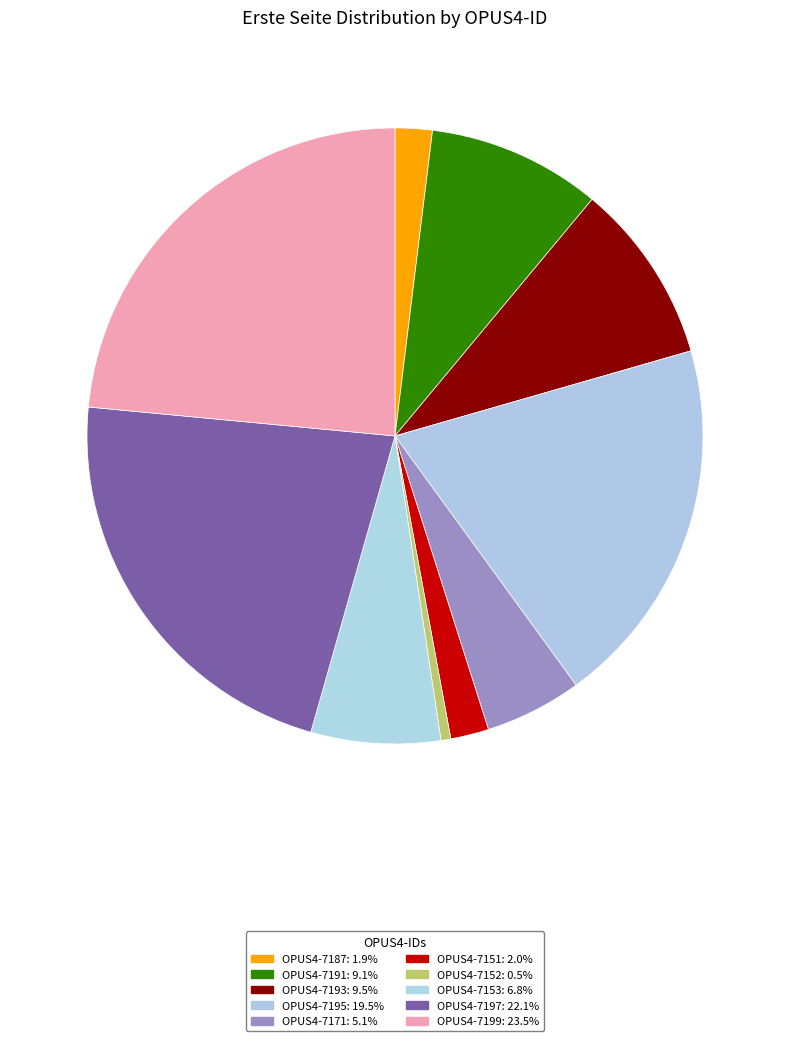

How much of the chart is everything except OPUS4-7195?

80.5%